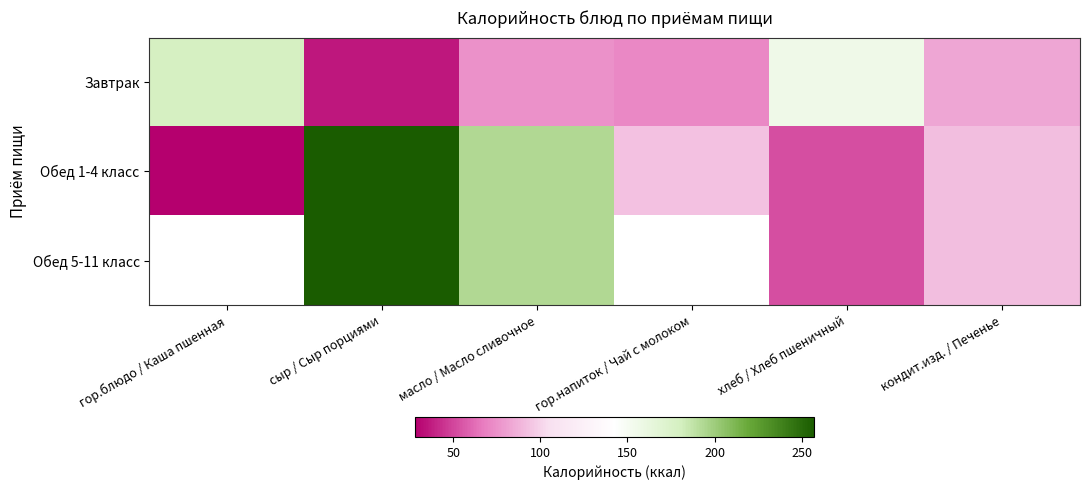

At which category is the sum across all series the highest?

сыр / Сыр порциями